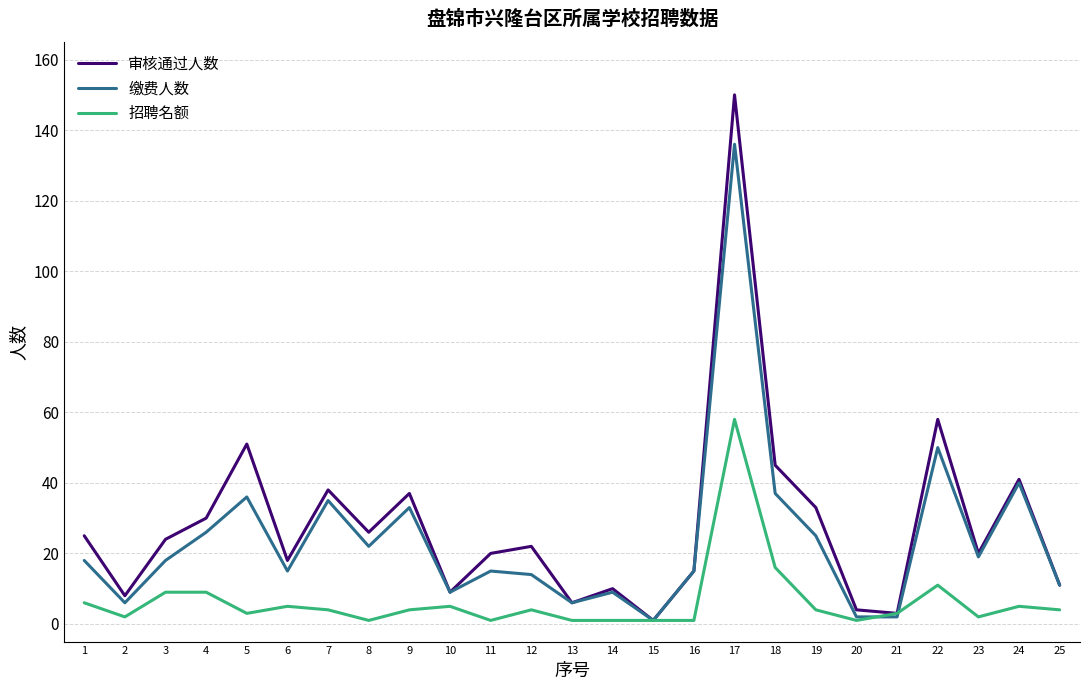

Is it true that 缴费人数 equals 4 at 6?

False